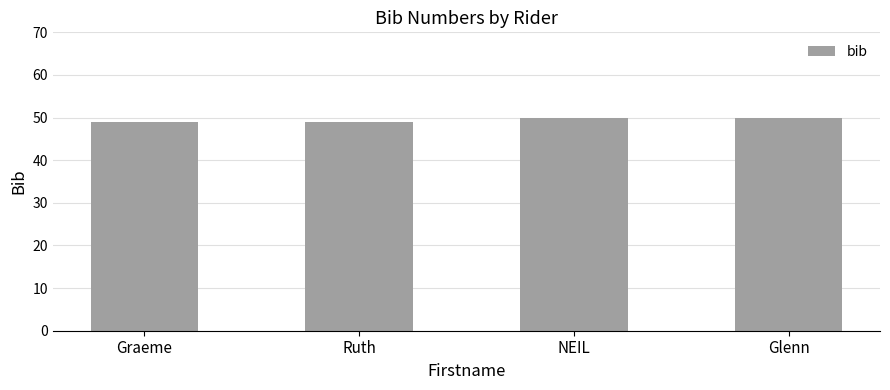

Approximately how many times larger is the value at NEIL compared to Graeme?

1.0